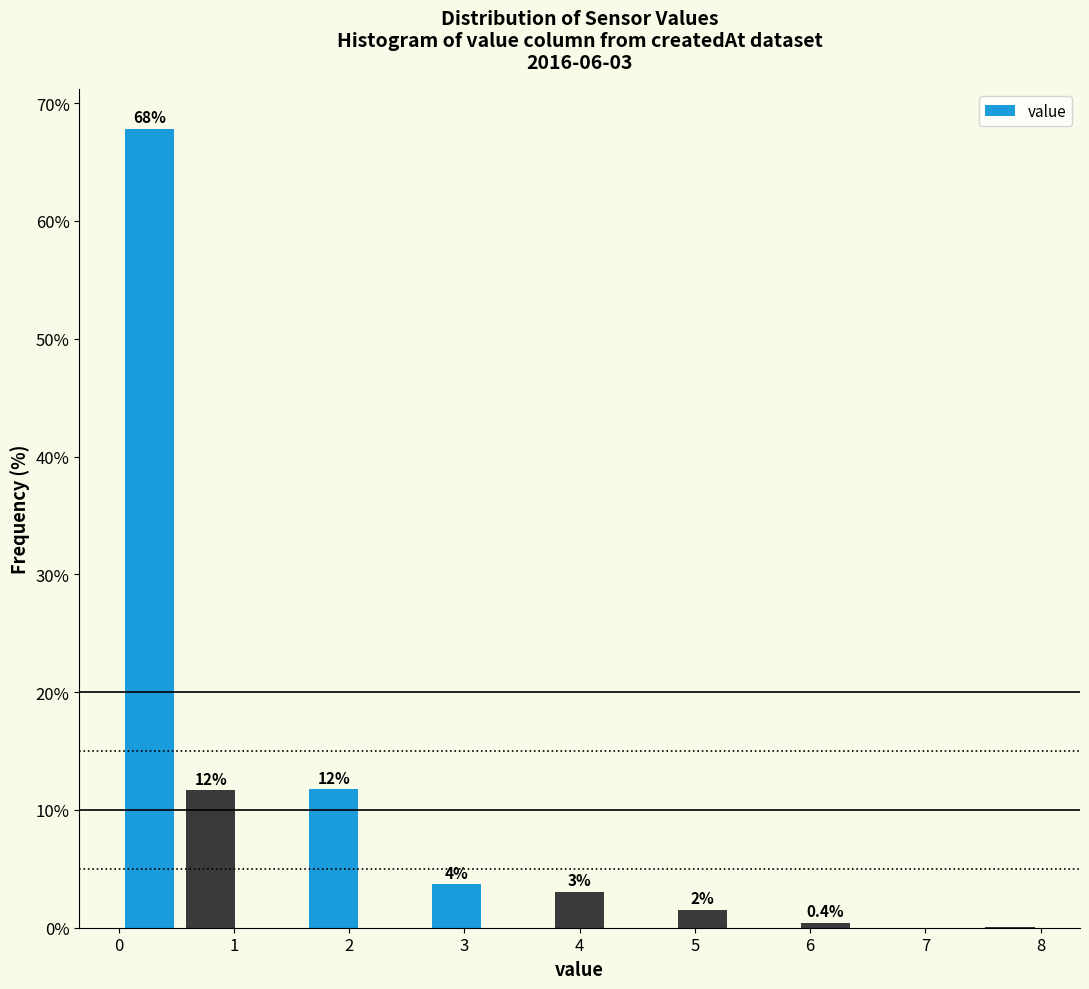

Over which range of the x-axis is the bar tallest?

0.0 to 0.5